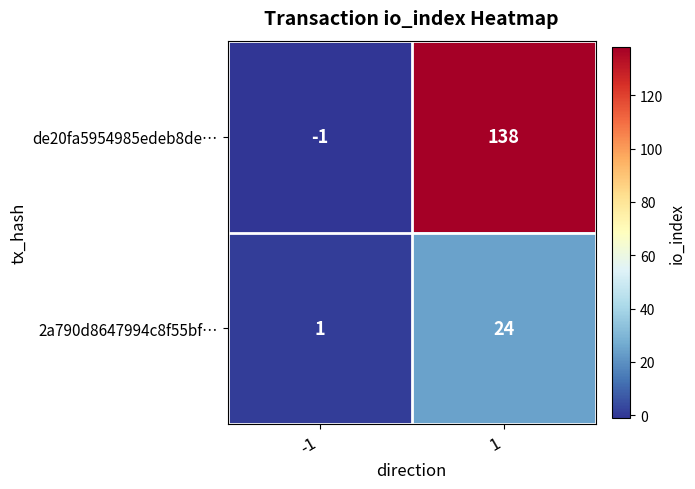

How many negative values does the de20fa5954985edeb8de… series have?

1